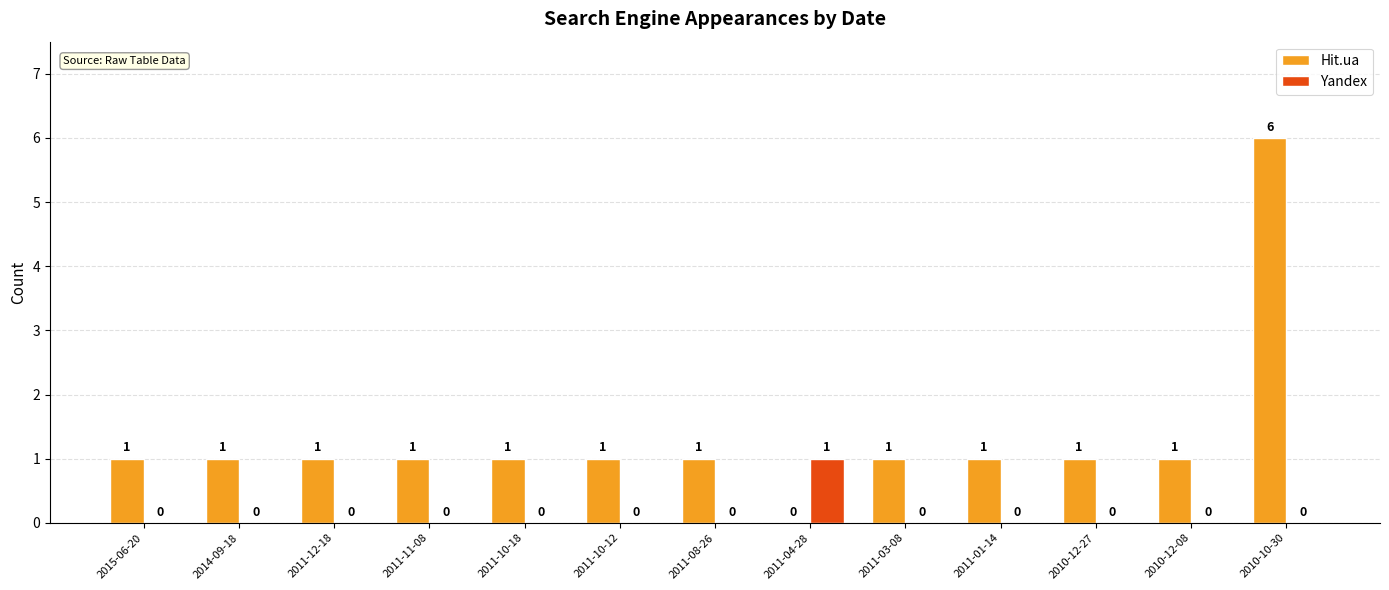

How many Hit.ua values are between 1 and 2?

11